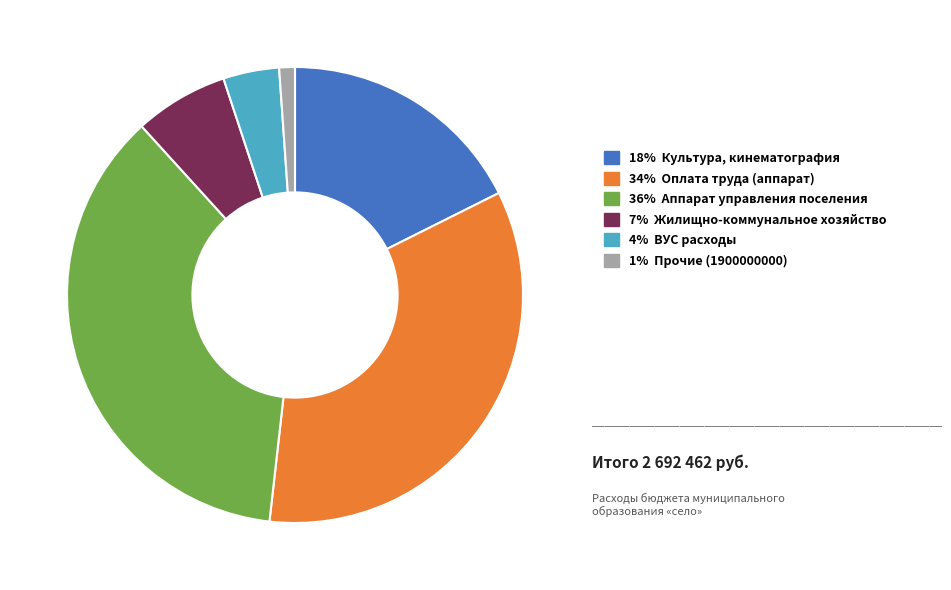

True or false: 1% Прочие (1900000000) accounts for 8% of the total.

False